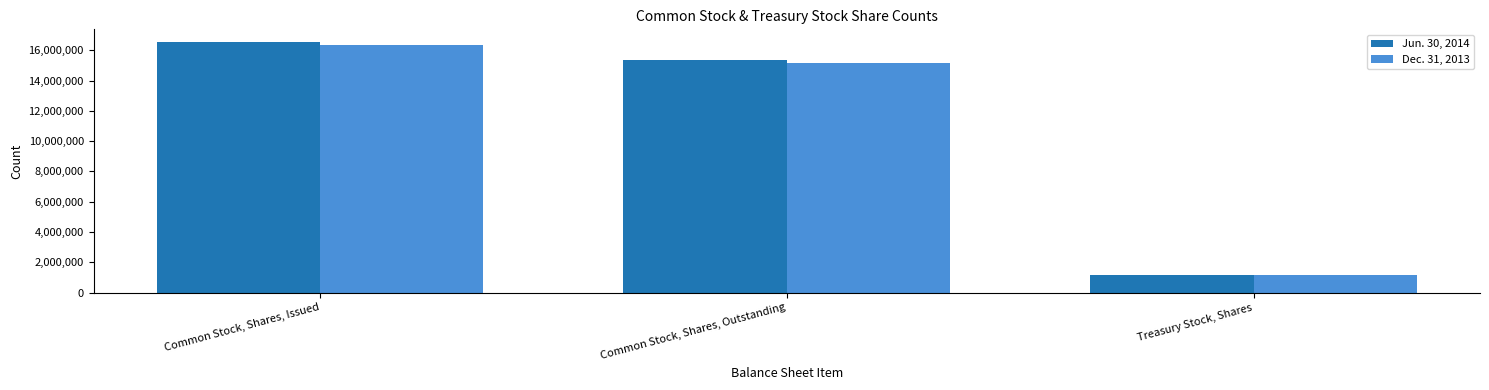

Where does the Jun. 30, 2014 series first go above 15361725?

Common Stock, Shares, Issued